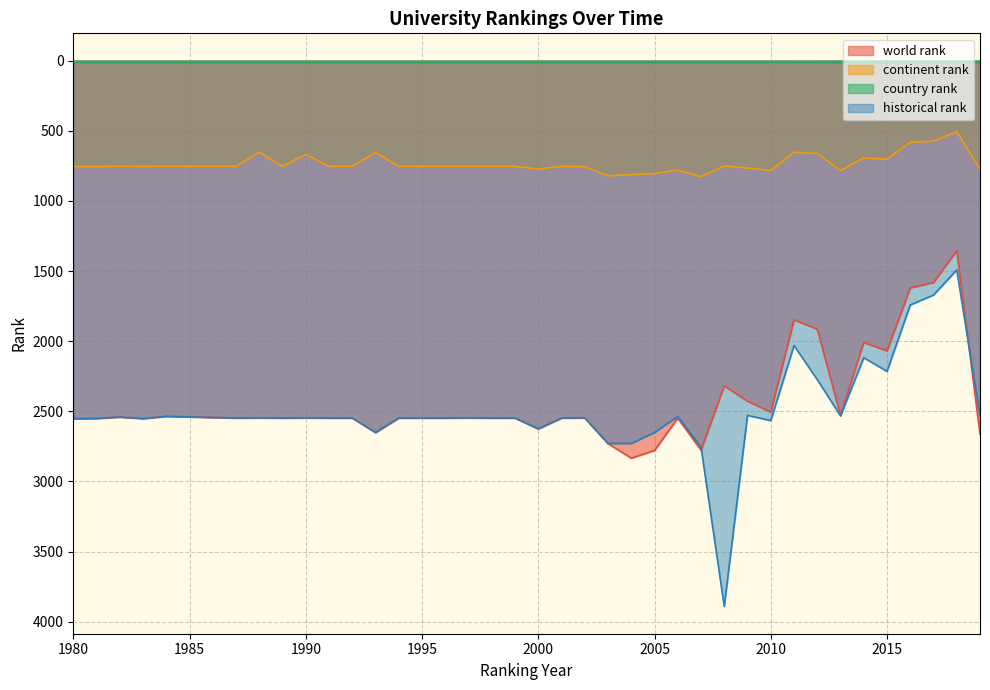

At which label does world rank reach its minimum?

2018